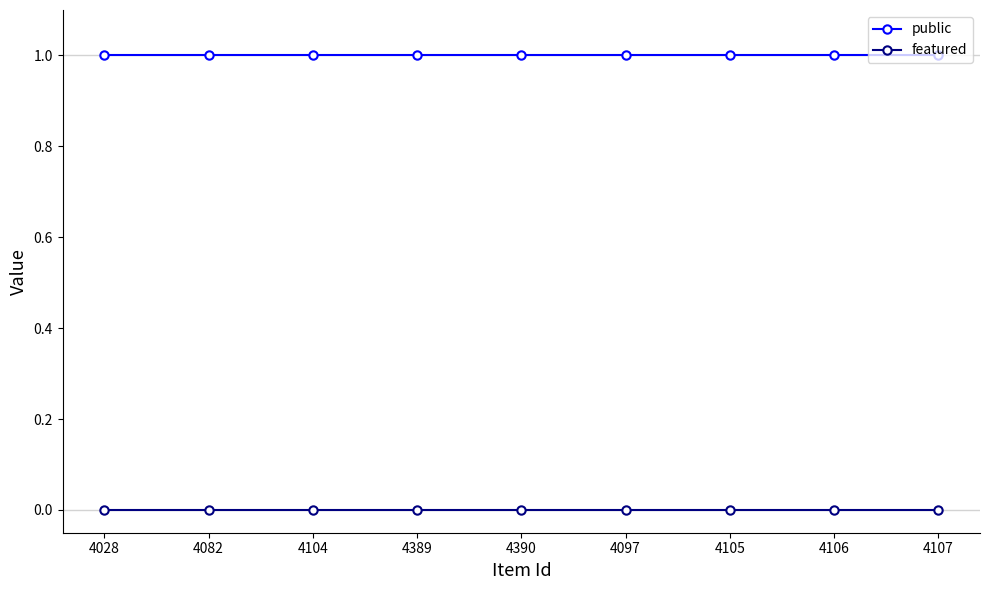

Reading left to right, transcribe all the data shown in this chart.

public: 4028=1	4082=1	4104=1	4389=1	4390=1	4097=1	4105=1	4106=1	4107=1
featured: 4028=0	4082=0	4104=0	4389=0	4390=0	4097=0	4105=0	4106=0	4107=0